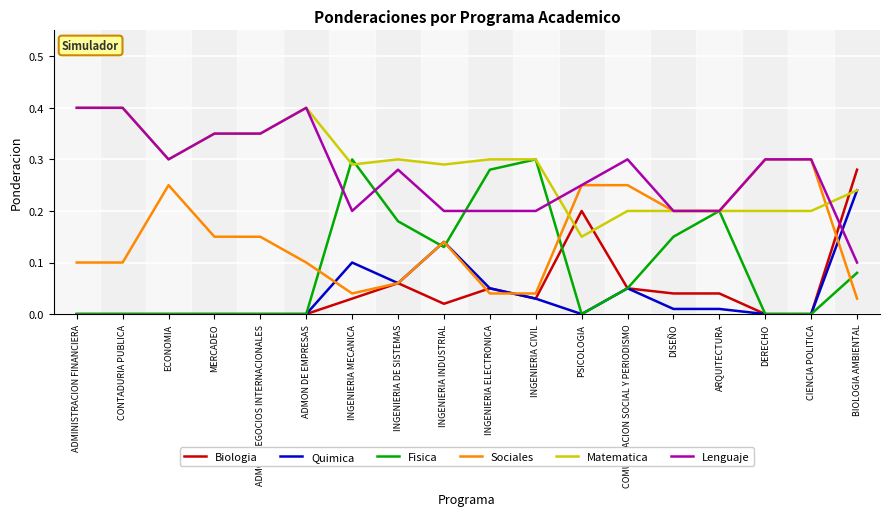

At which label does Lenguaje reach its minimum?

BIOLOGIA AMBIENTAL